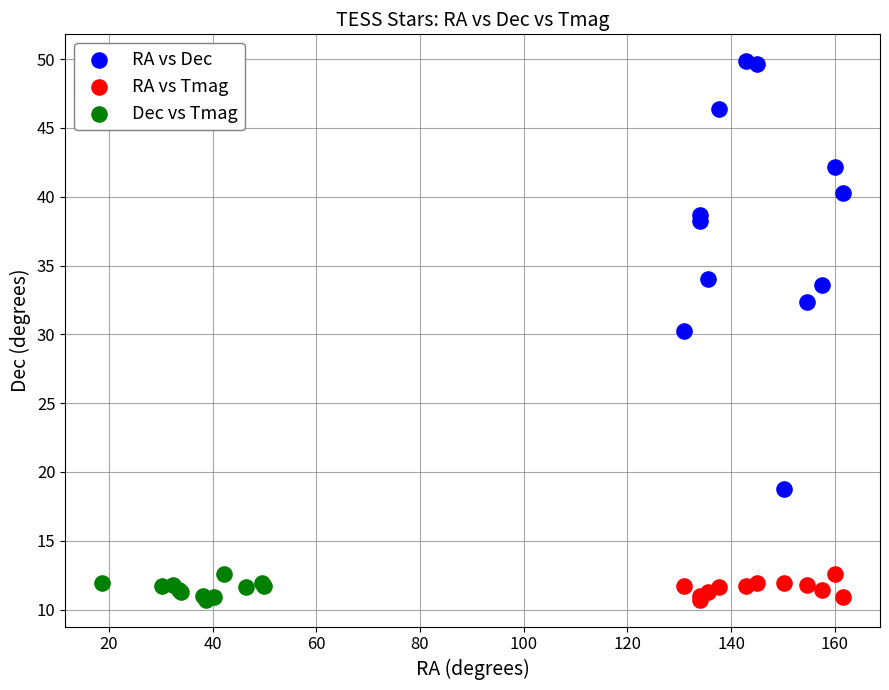

Which series has the largest Y range (max minus min)?

RA vs Dec